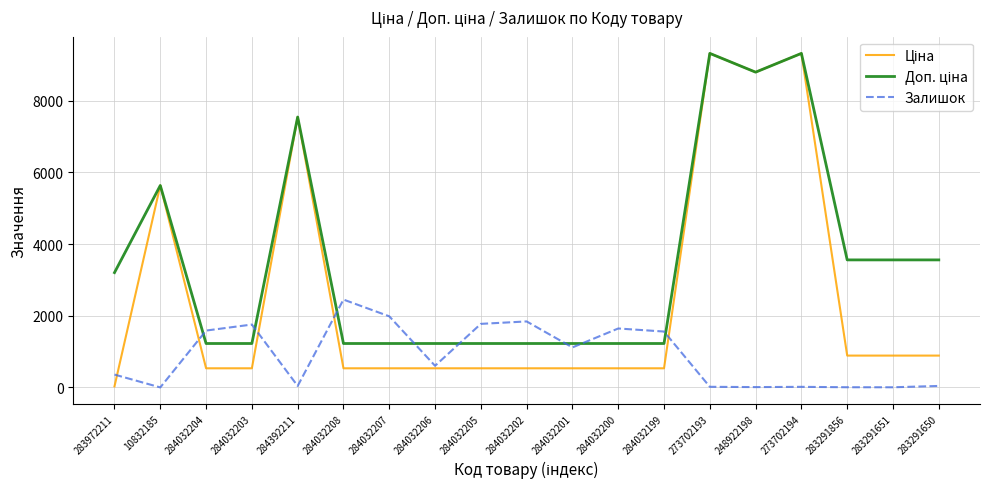

What is the highest value of the Залишок series?

2453.0